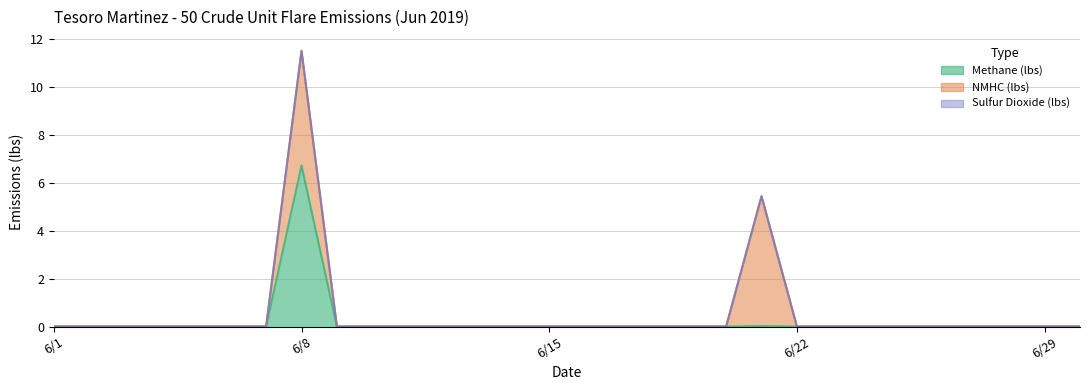

Does the chart display data point markers on the line(s)?

No